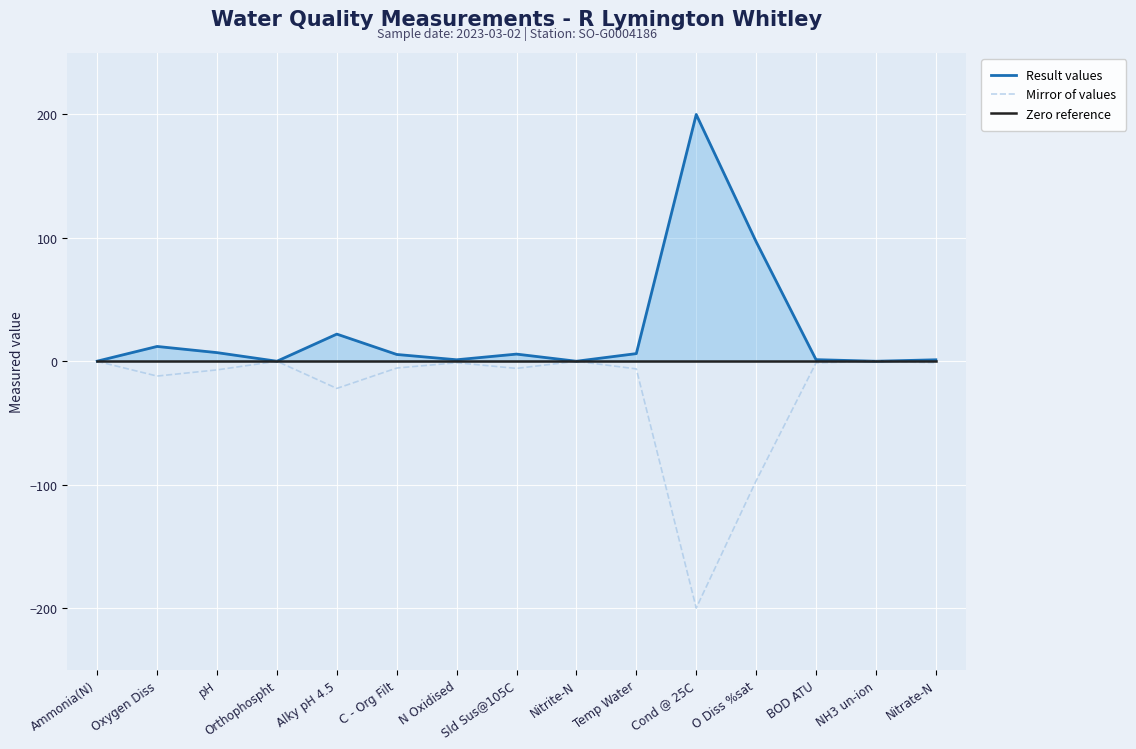

Reading left to right, list all the values displayed in this chart.

Result values: Ammonia(N)=0.1	Oxygen Diss=12.0	pH=7.0	Orthophospht=0.0	Alky pH 4.5=22.0	C - Org Filt=5.5	N Oxidised=1.2	Sld Sus@105C=5.8	Nitrite-N=0.0	Temp Water=6.2	Cond @ 25C=200.0	O Diss %sat=96.9	BOD ATU=1.3	NH3 un-ion=0.0	Nitrate-N=1.2
Mirror of values: Ammonia(N)=-0.1	Oxygen Diss=-12.0	pH=-7.0	Orthophospht=-0.0	Alky pH 4.5=-22.0	C - Org Filt=-5.5	N Oxidised=-1.2	Sld Sus@105C=-5.8	Nitrite-N=-0.0	Temp Water=-6.2	Cond @ 25C=-200.0	O Diss %sat=-96.9	BOD ATU=-1.3	NH3 un-ion=-0.0	Nitrate-N=-1.2
Zero reference: Ammonia(N)=0.0	Oxygen Diss=0.0	pH=0.0	Orthophospht=0.0	Alky pH 4.5=0.0	C - Org Filt=0.0	N Oxidised=0.0	Sld Sus@105C=0.0	Nitrite-N=0.0	Temp Water=0.0	Cond @ 25C=0.0	O Diss %sat=0.0	BOD ATU=0.0	NH3 un-ion=0.0	Nitrate-N=0.0